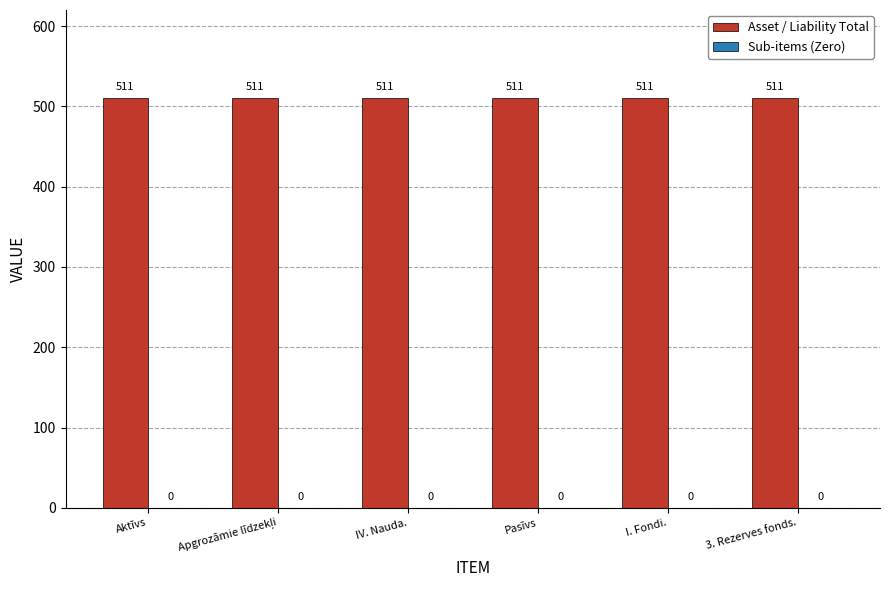

Between I. Fondi. and 3. Rezerves fonds., which is larger?

I. Fondi.